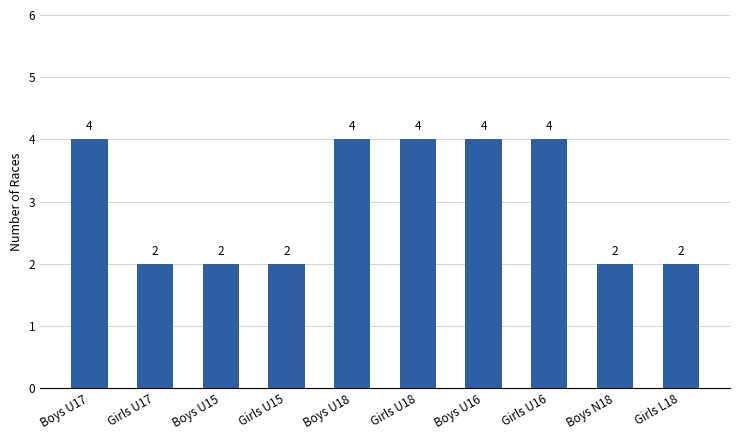

How many bars are there in total?

10